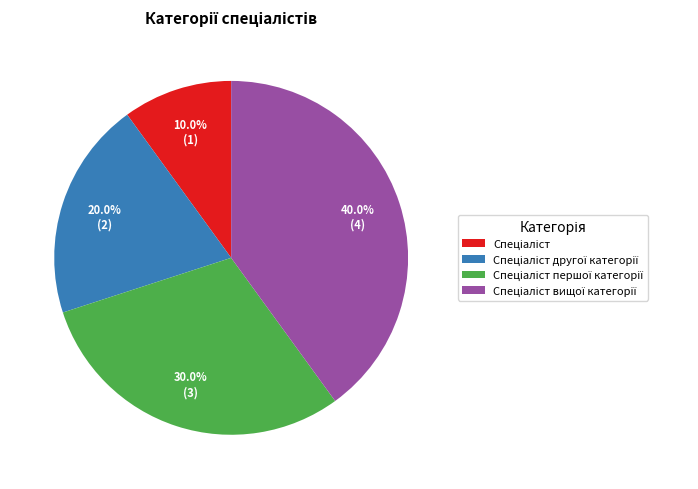

Is there a majority slice in this chart?

No